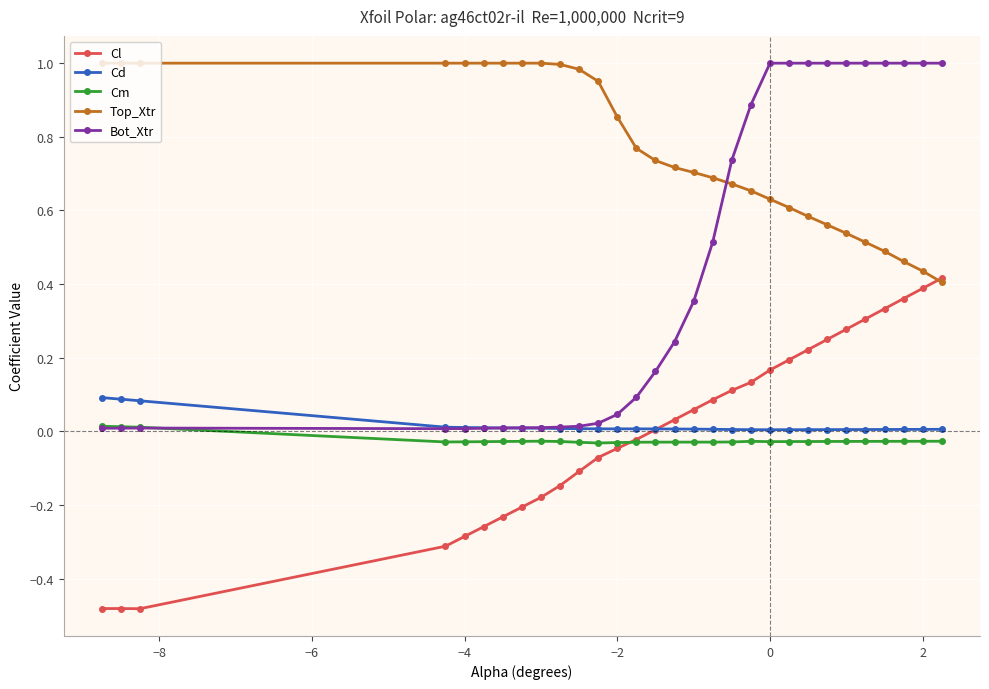

Does the chart have visible grid lines?

Yes